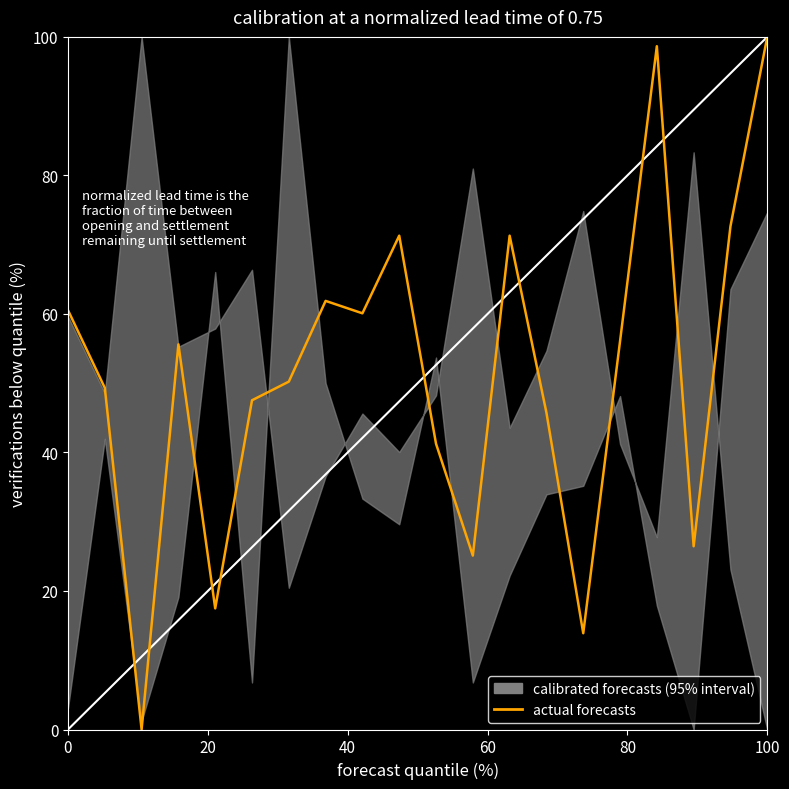

What is the value of the 15th point from the left?

13.9